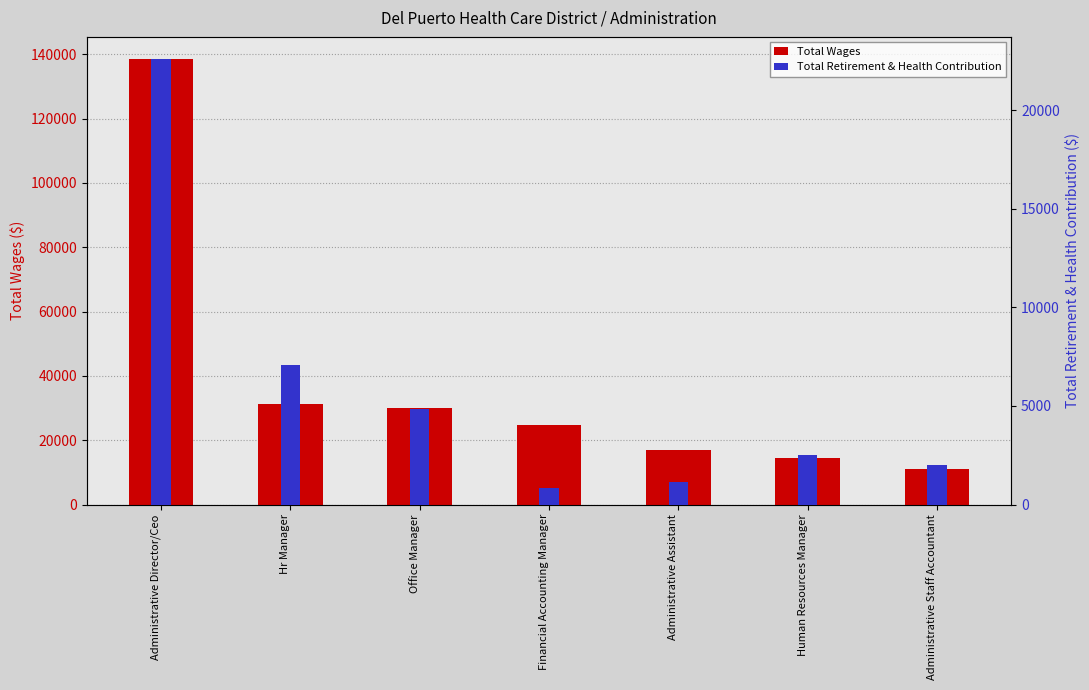

Are the bars horizontal?

No